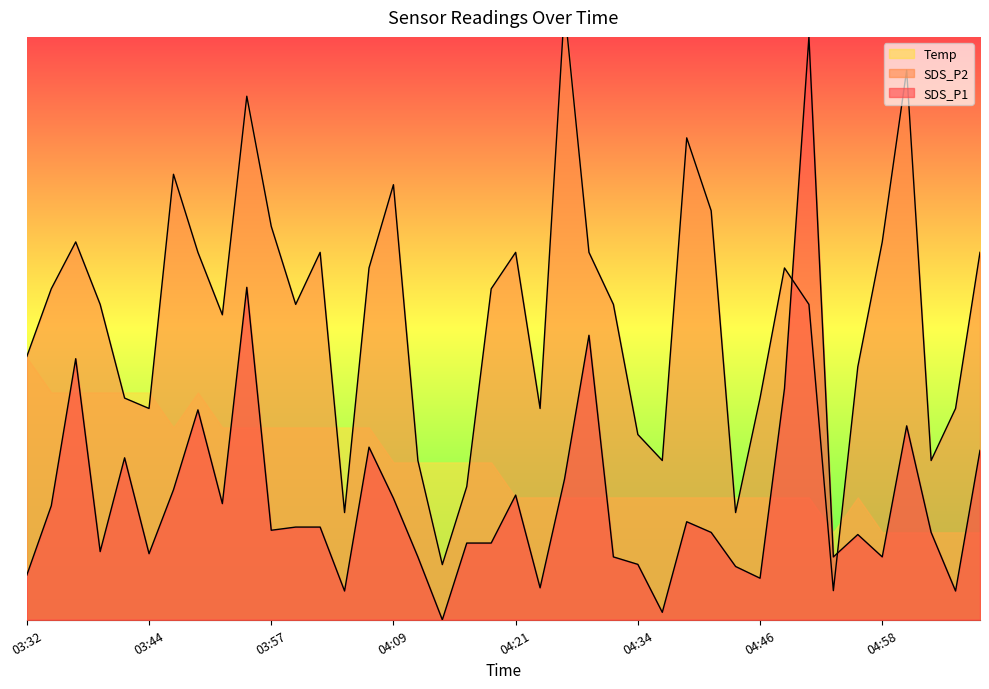

What is the difference between the maximum and minimum values in the SDS_P1 series?

10.0